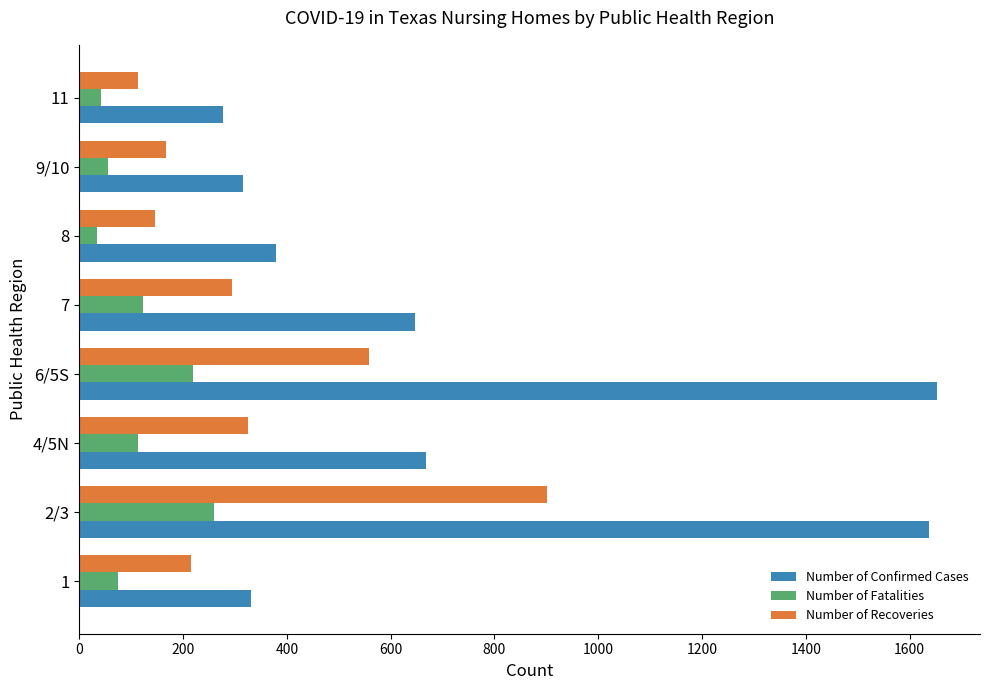

At which category is the sum across all series the highest?

2/3